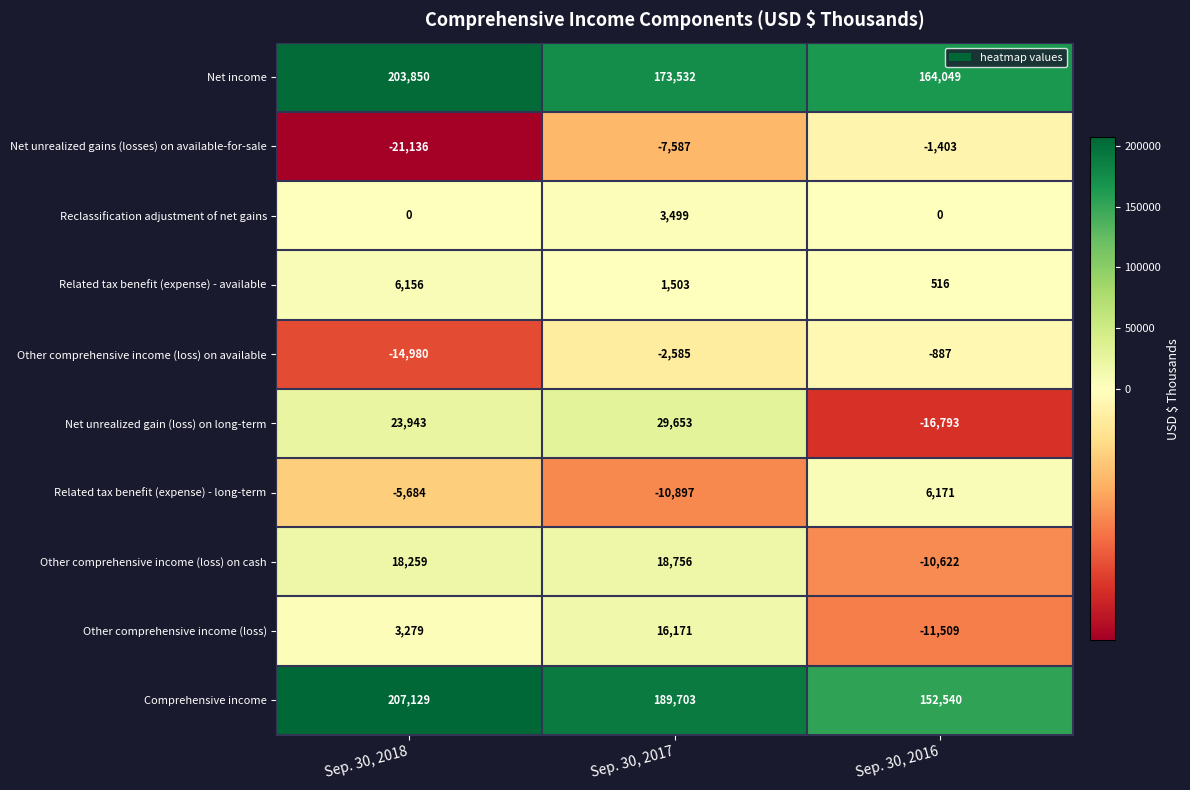

What is the sum of all Related tax benefit (expense) - long-term values?

-10410